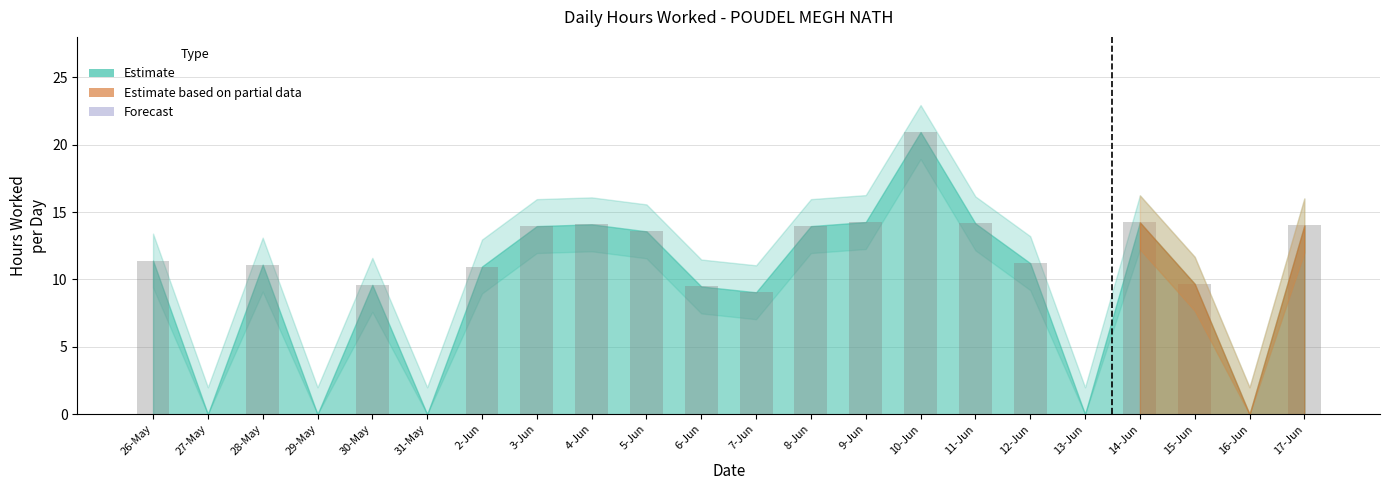

True or false: the data shows 0.0 at 29-May.

True